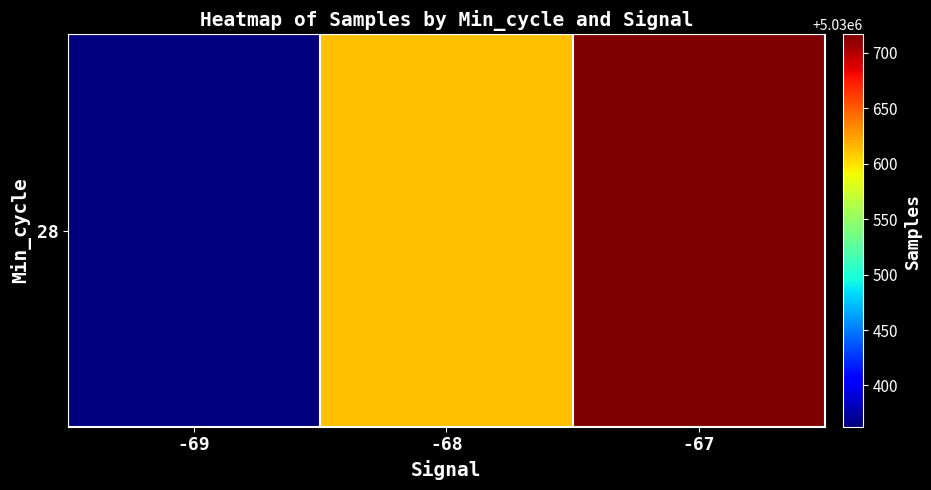

What is the sum of all values?

15091691.2